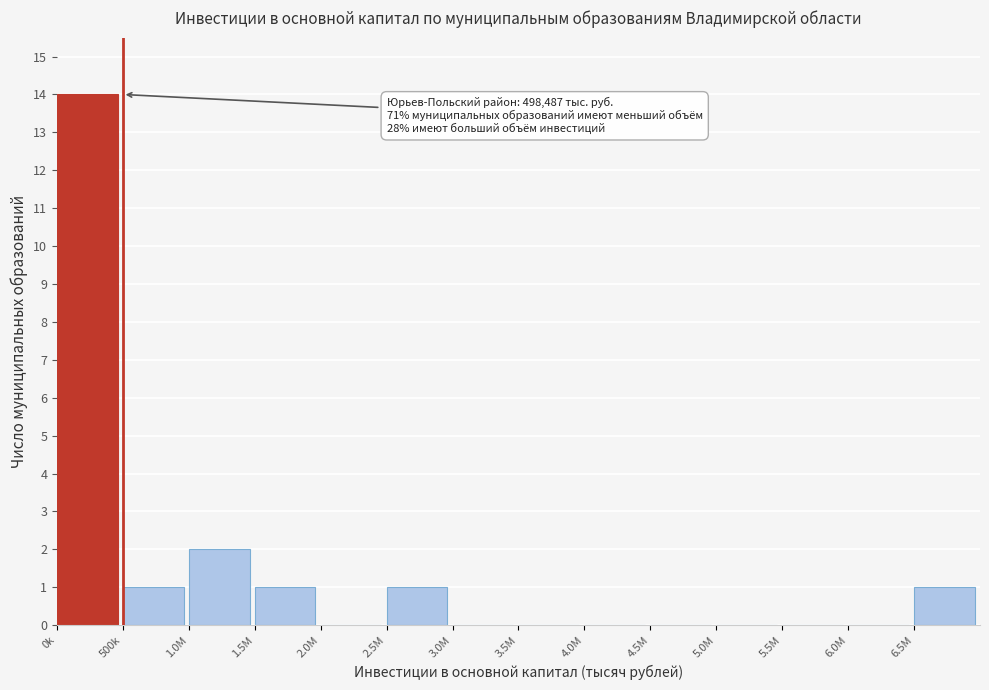

Reading right to left, extract all data points from this chart.

6.5M=1	6.0M=0	5.5M=0	5.0M=0	4.5M=0	4.0M=0	3.5M=0	3.0M=0	2.5M=1	2.0M=0	1.5M=1	1.0M=2	500k=1	0k=14